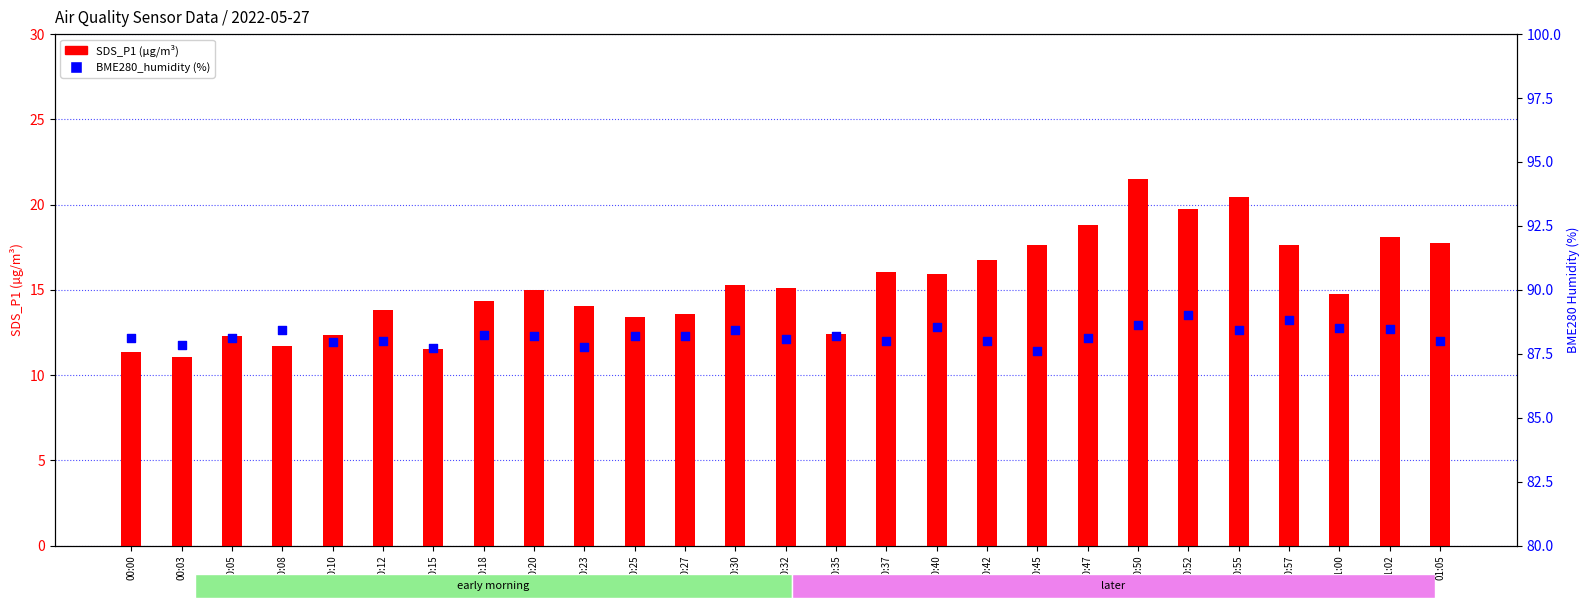

What are all the series names shown in the legend?

SDS_P1, BME280_humidity